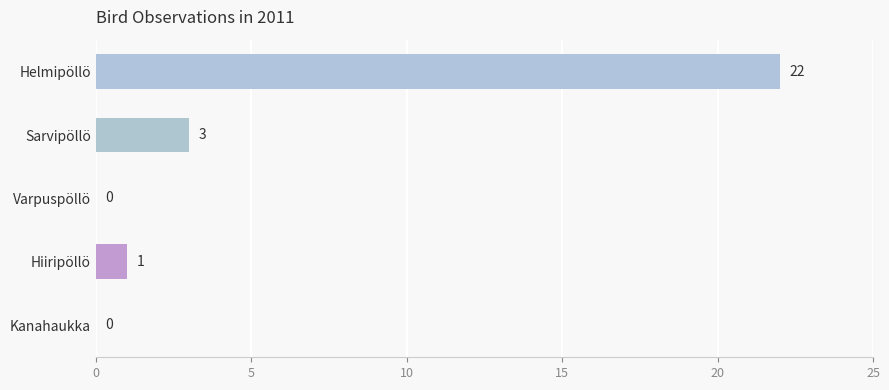

Are the bars grouped side by side (vs. stacked)?

No